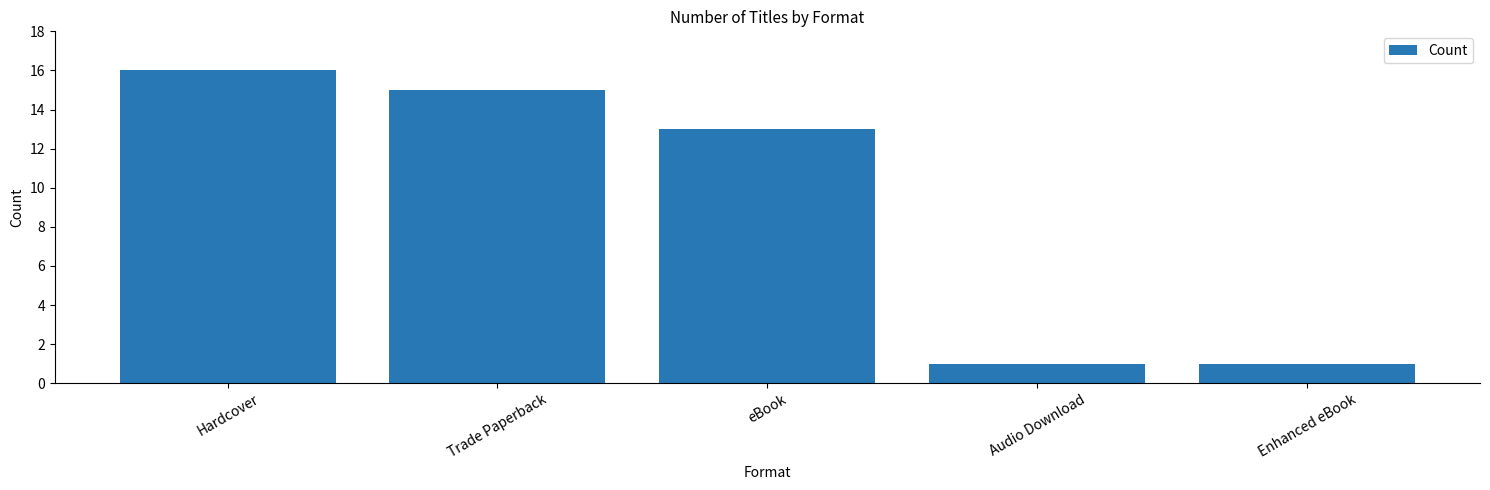

At which category does the chart reach its peak across all series?

Hardcover